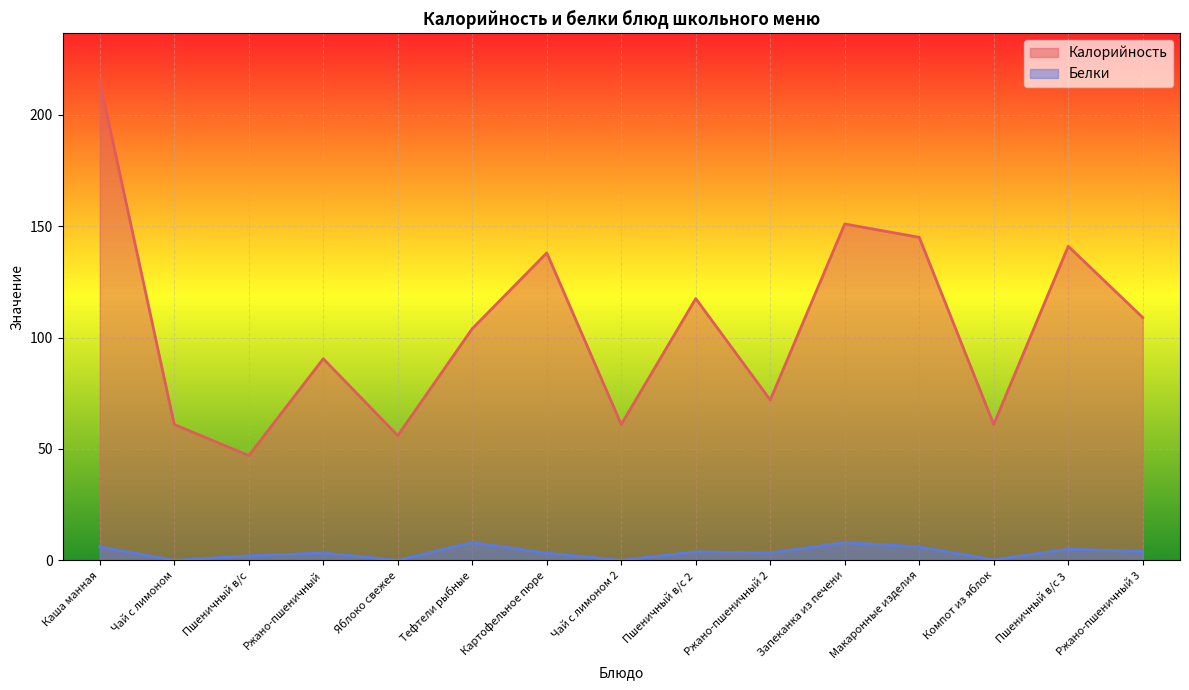

What is the average value of the Белки series?

3.5